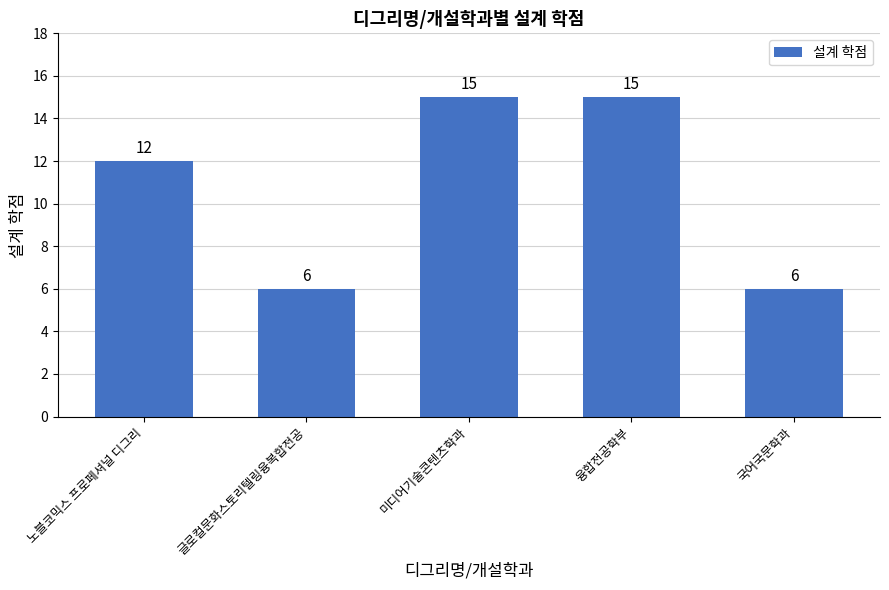

What is the approximate value at 융합전공학부?

15